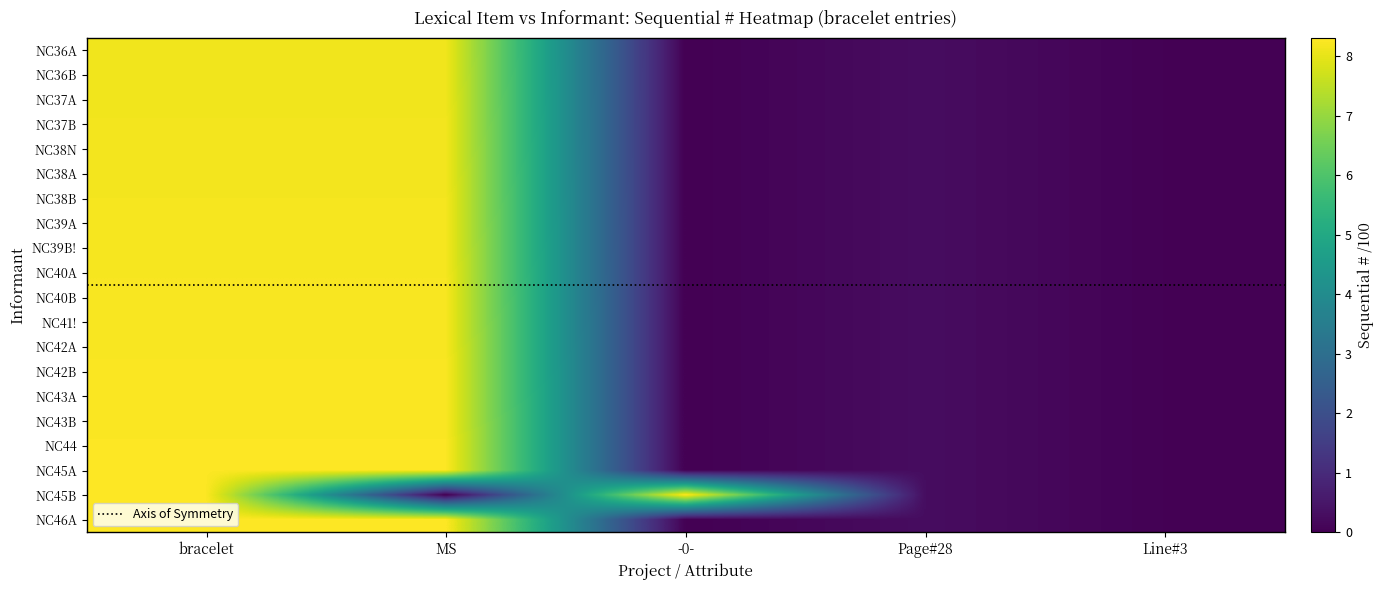

What is the greatest value displayed?

8.3